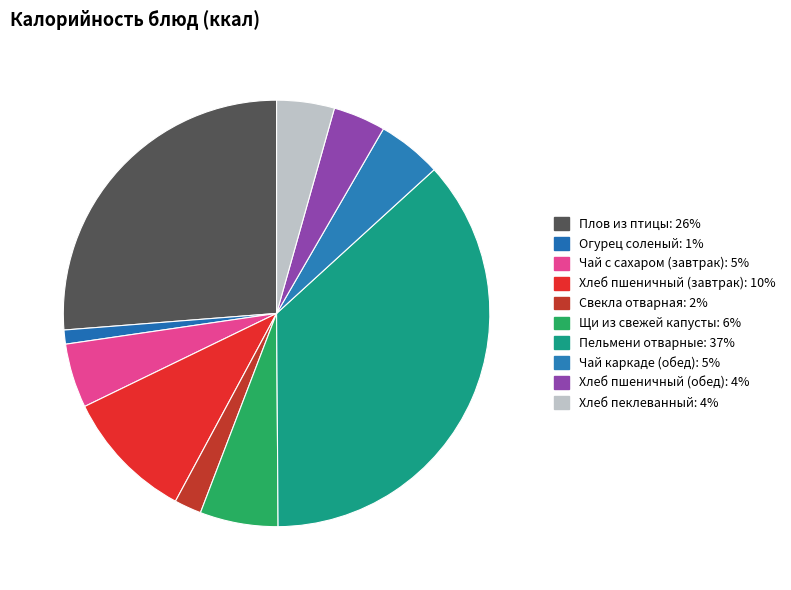

Which category has the smallest portion of the pie?

Огурец соленый